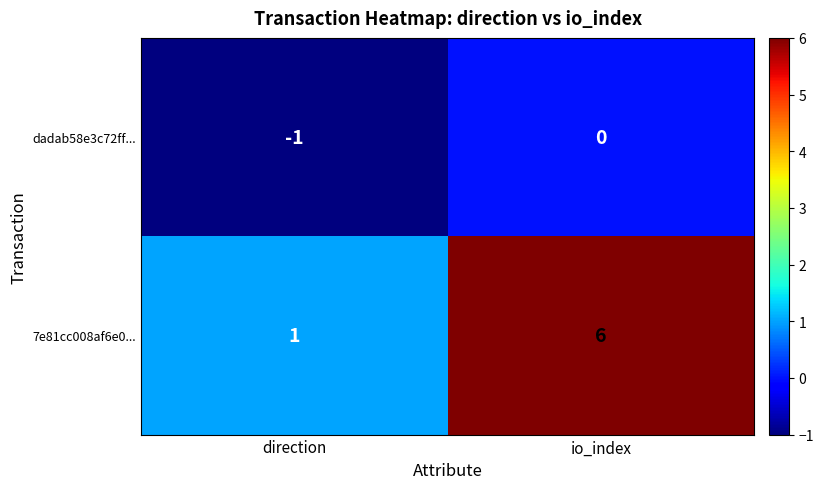

What is the total value across all series at io_index?

6